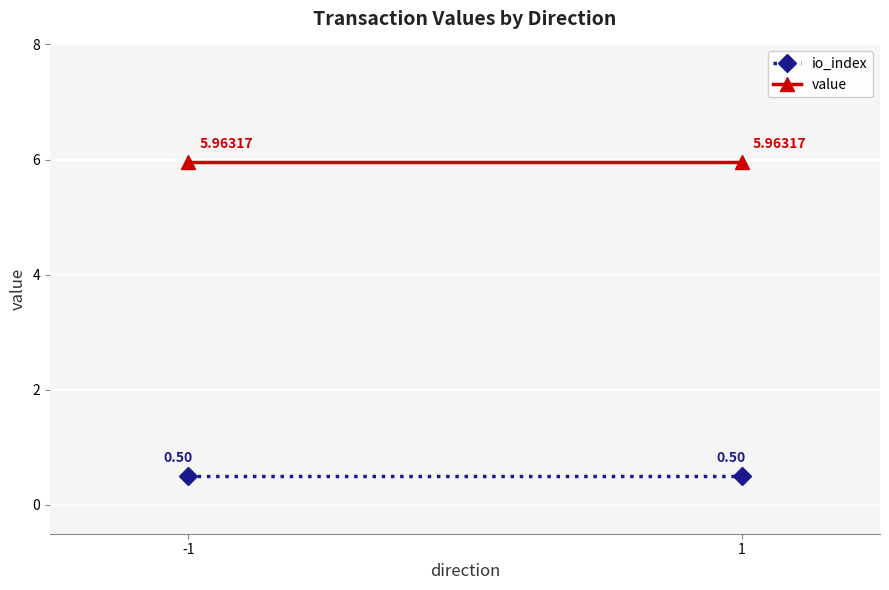

What is the difference between the highest and lowest values at -1?

5.5